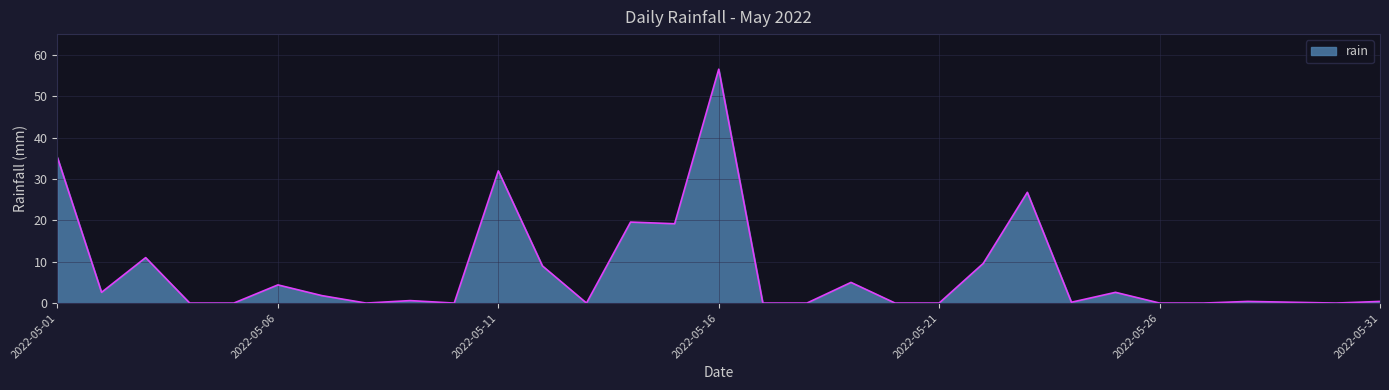

What is the greatest value displayed?

56.6